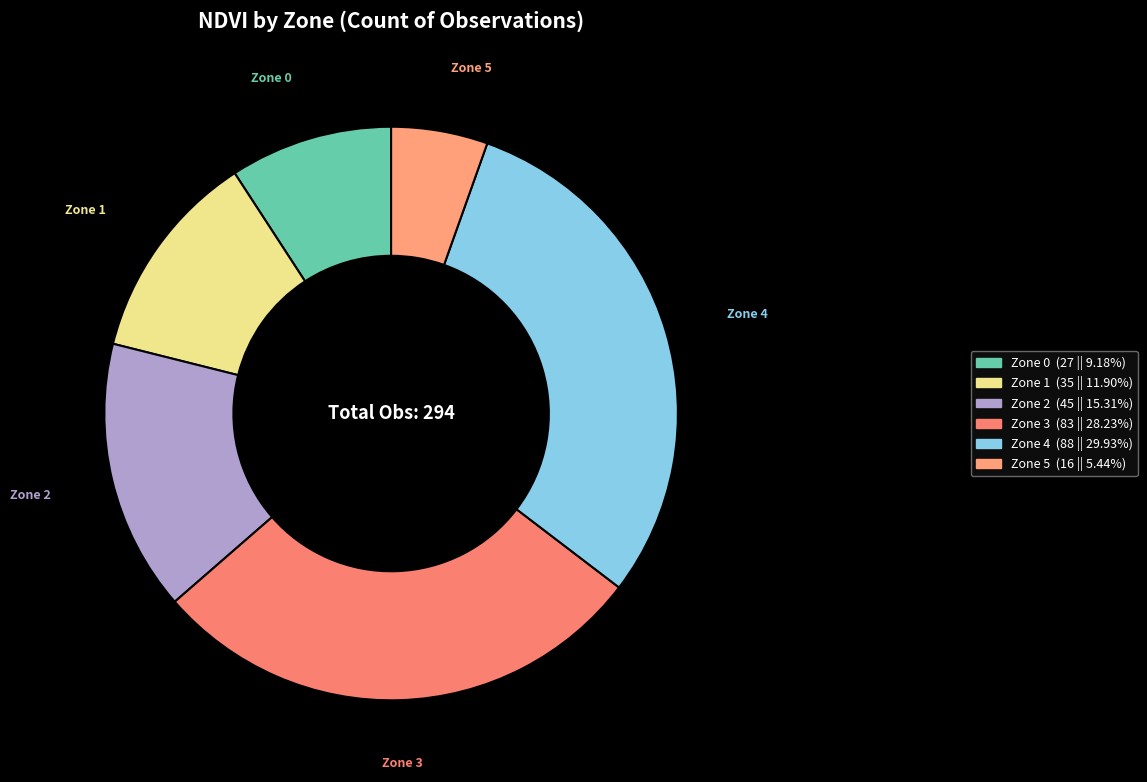

Between Zone 2 and Zone 5, which is larger?

Zone 2